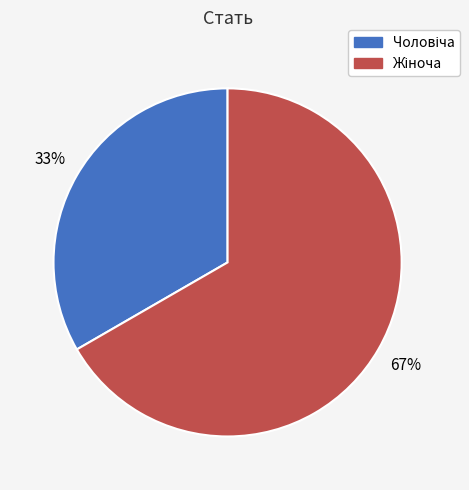

Is there any slice that represents more than half of the pie?

Yes